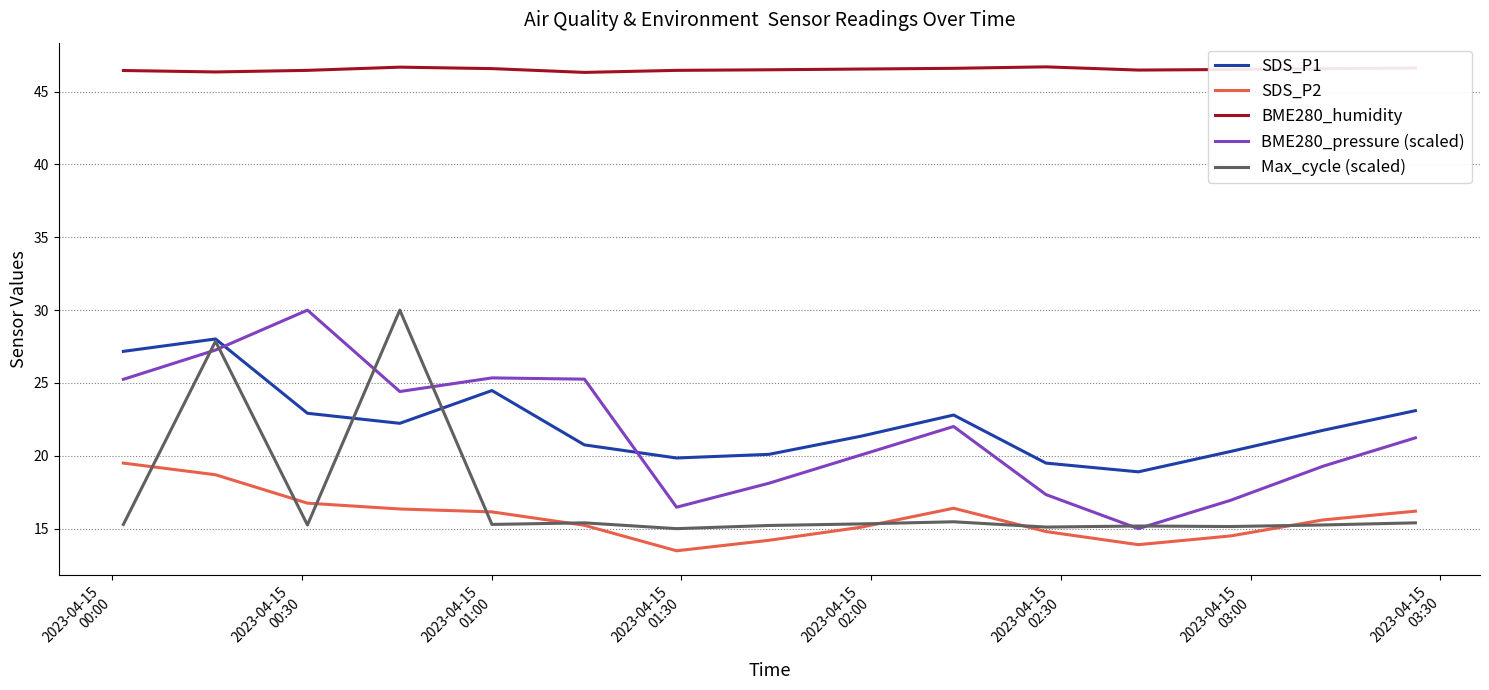

True or false: BME280_pressure (scaled) and SDS_P2 cross at least once.

False